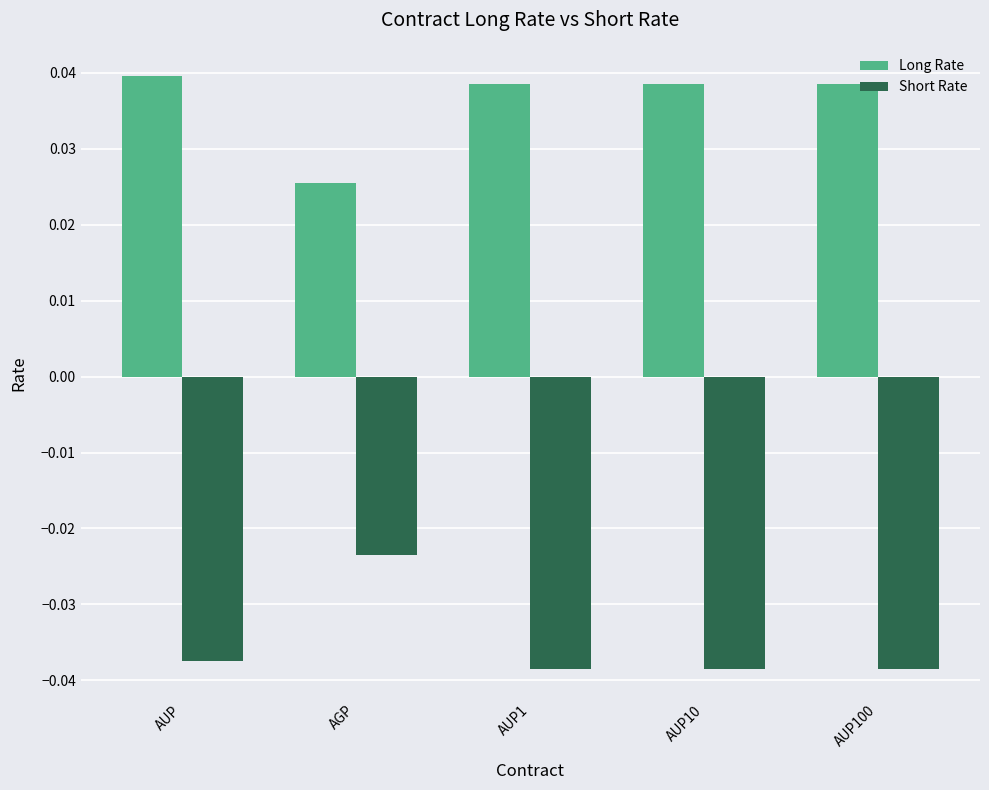

Which category has the lowest value in the Long Rate series?

AGP